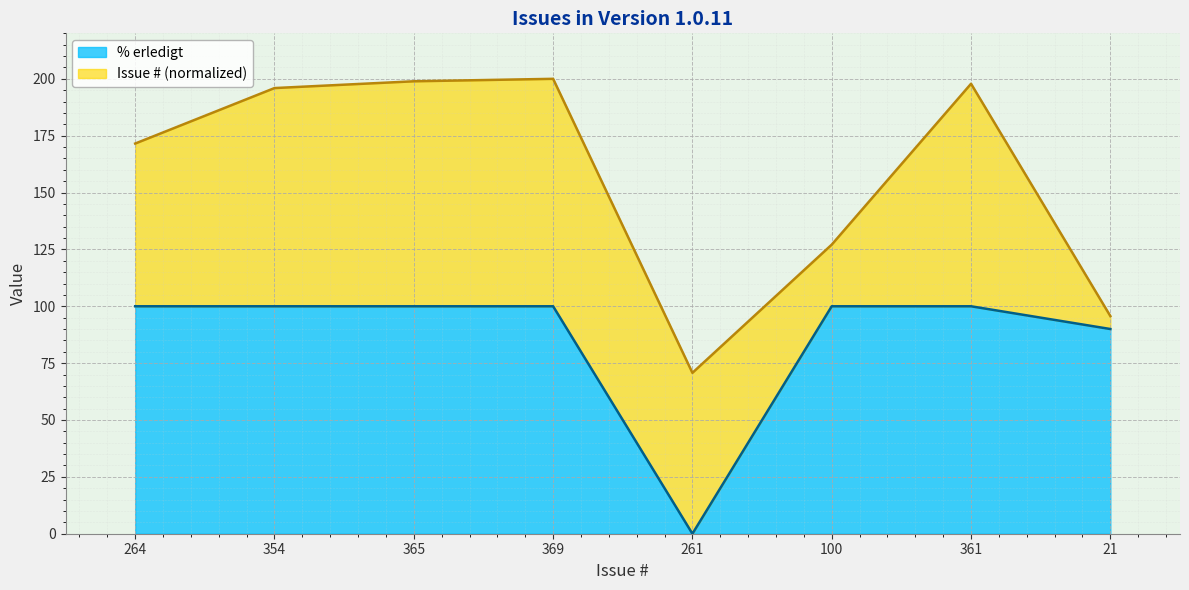

List the labels in order of value, smallest first.

261, 21, 264, 354, 365, 369, 100, 361